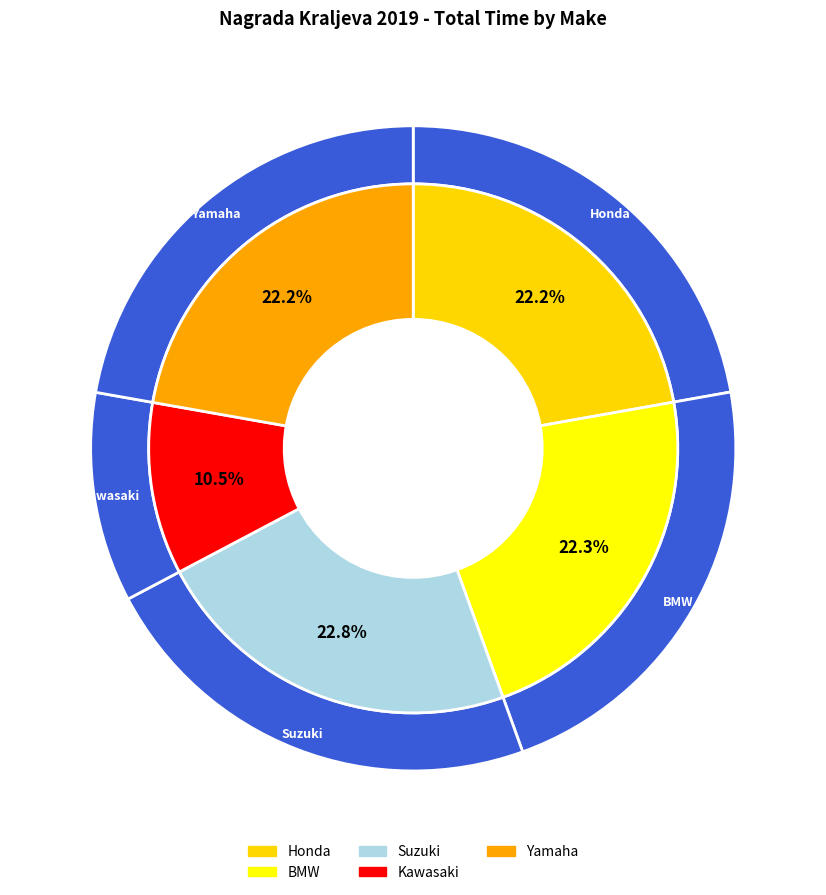

What percentage do Honda and BMW together represent?

44.5%